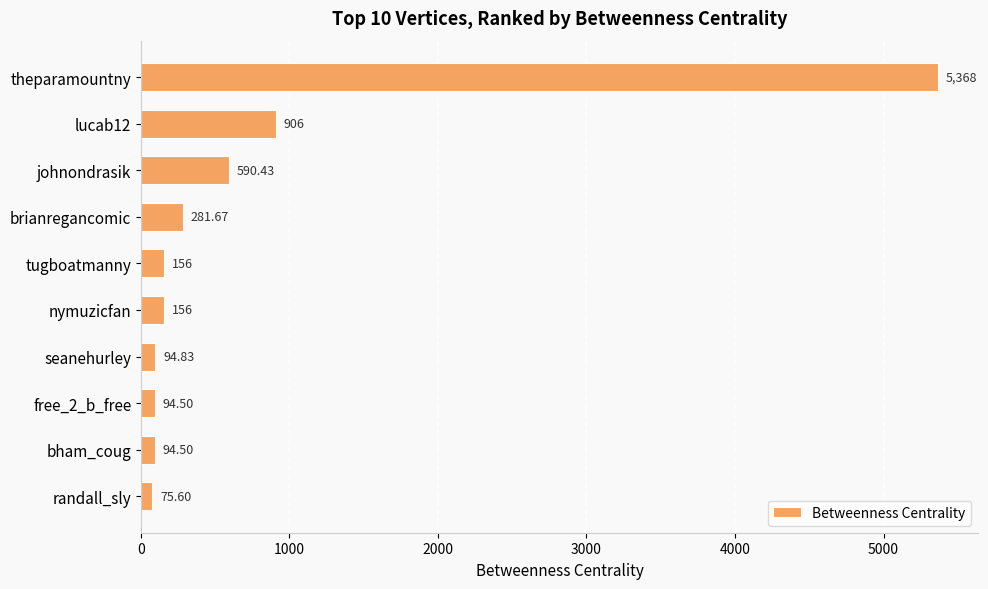

What is the difference between the maximum and minimum values?

5292.4